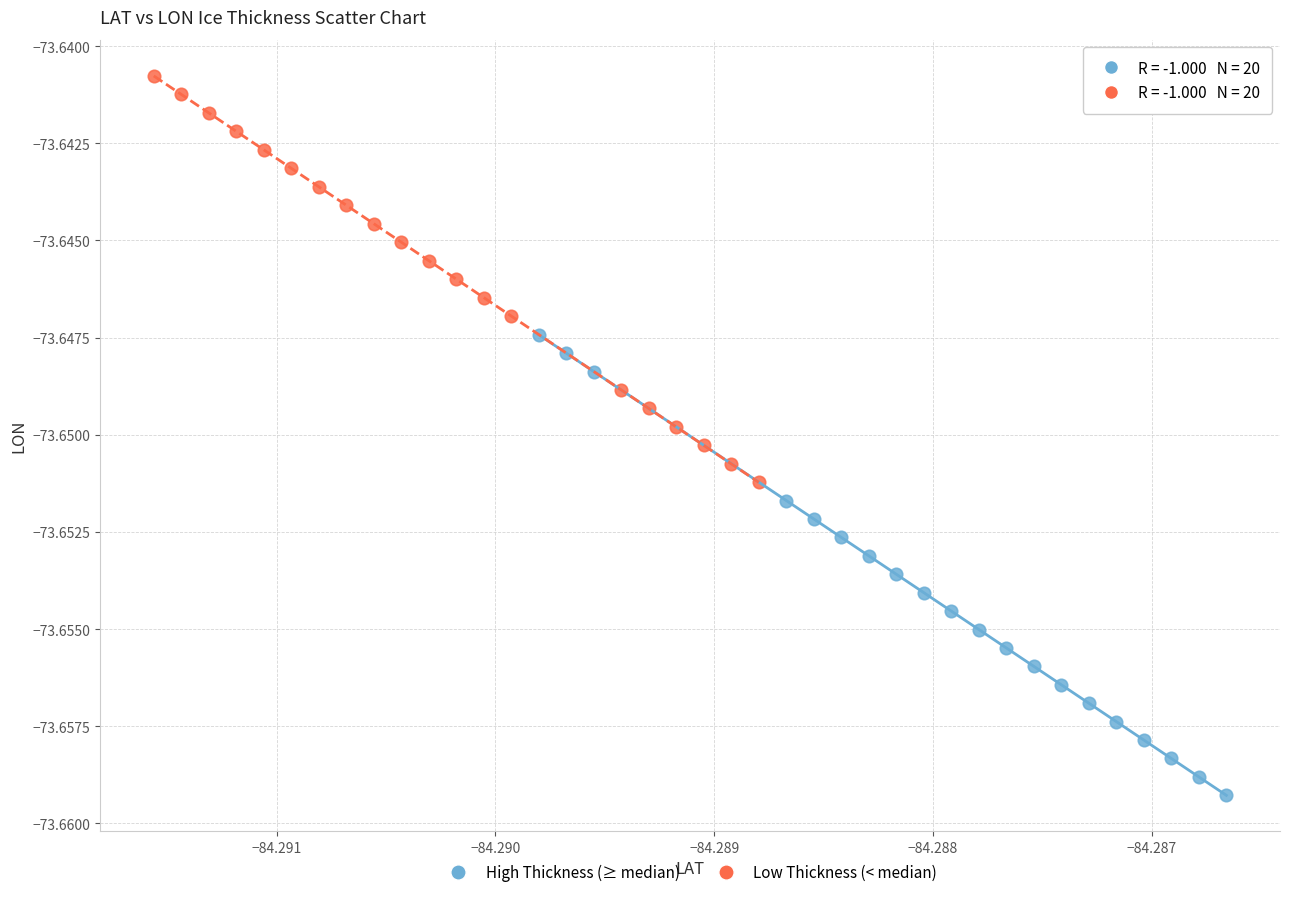

Which series has the largest Y range (max minus min)?

High Thickness (≥ median)